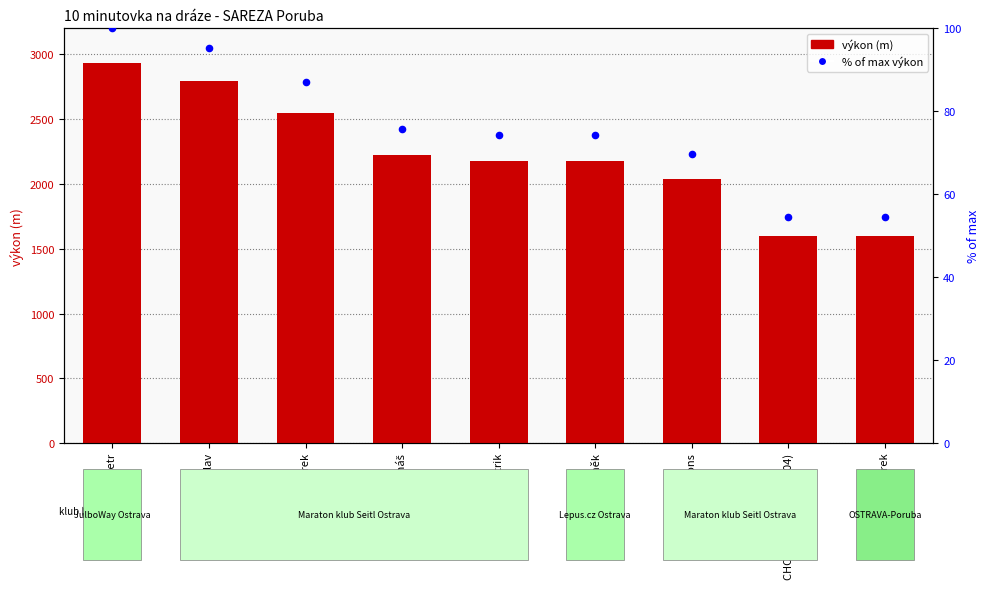

Which series reaches the maximum Y coordinate?

výkon (m)